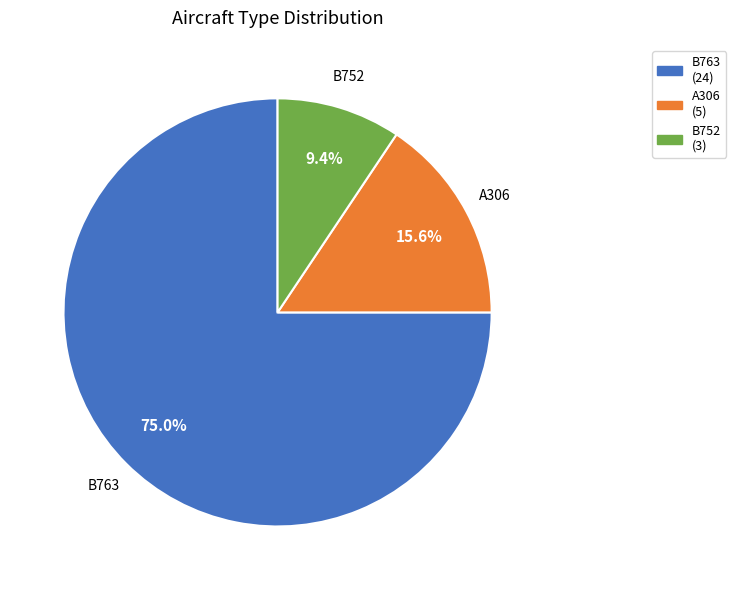

To the nearest percent, what is the difference between the largest and smallest slice percentages?

66%